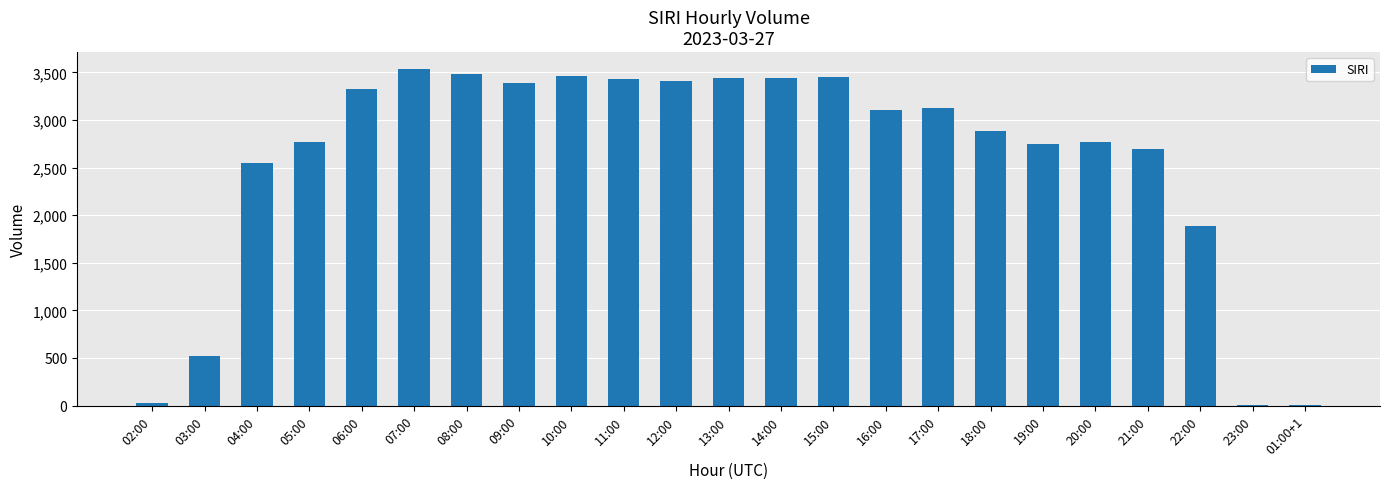

What is the ratio of the value at 17:00 to the value at 08:00?

0.9